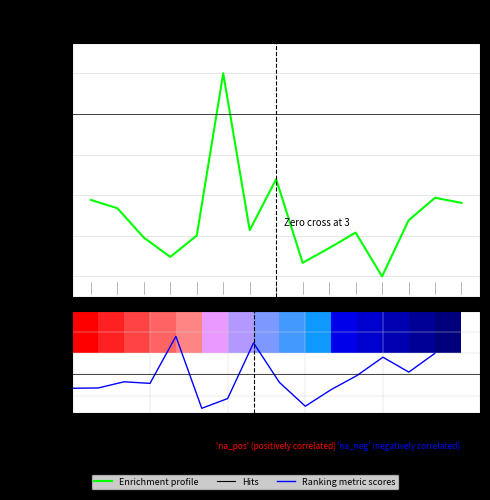

What is the label of the 1st bar from the right?

14